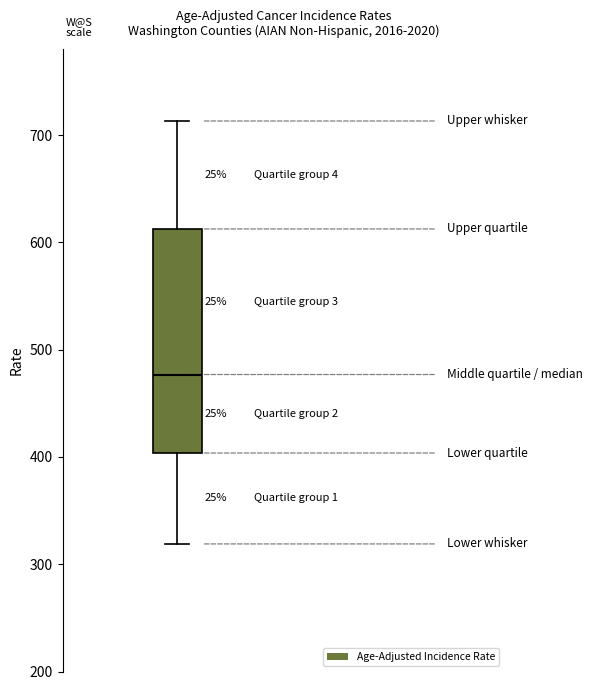

Read this box plot against the y-axis: the position of the median line, the range covered by the box, and the ends of both whiskers. The values are not printed on the chart, so give them approximately, as read against the axis.

median 480, box 400 to 610, whiskers 320 to 710